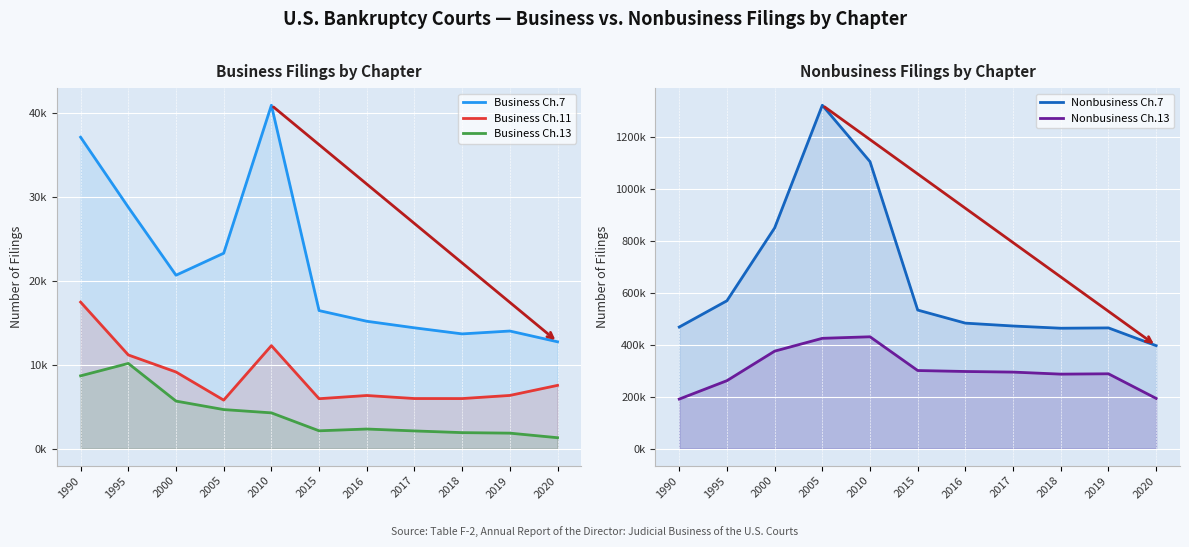

True or false: Business Ch.13 and Business Ch.11 intersect in this chart.

False